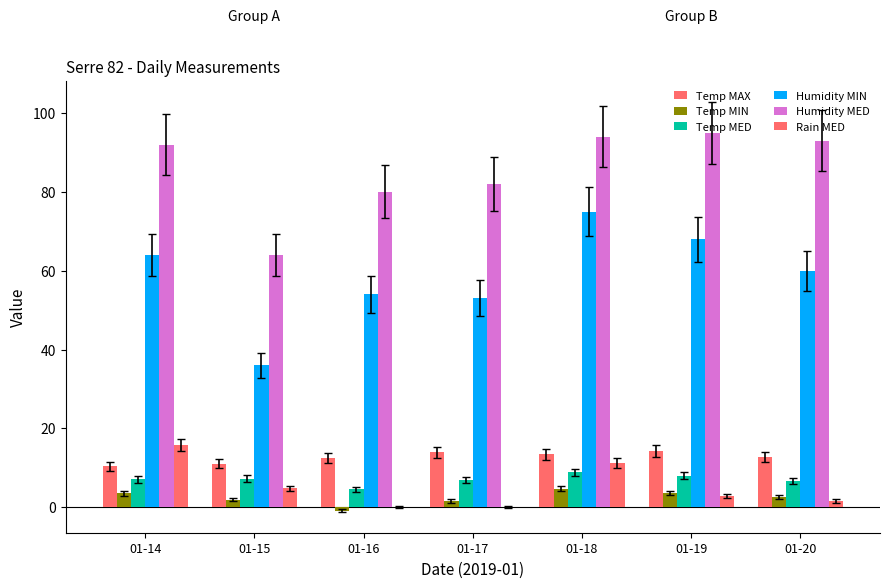

At which label is Temp MIN closest to 1?

01-17